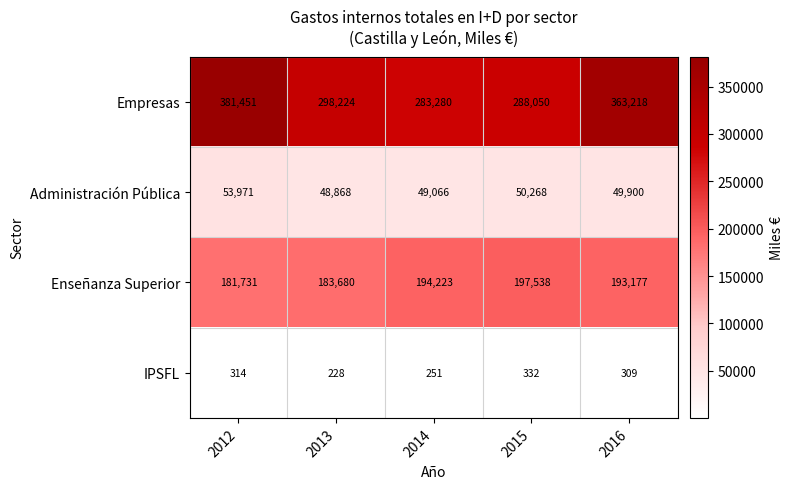

Which category has the highest value in the Empresas series?

2012